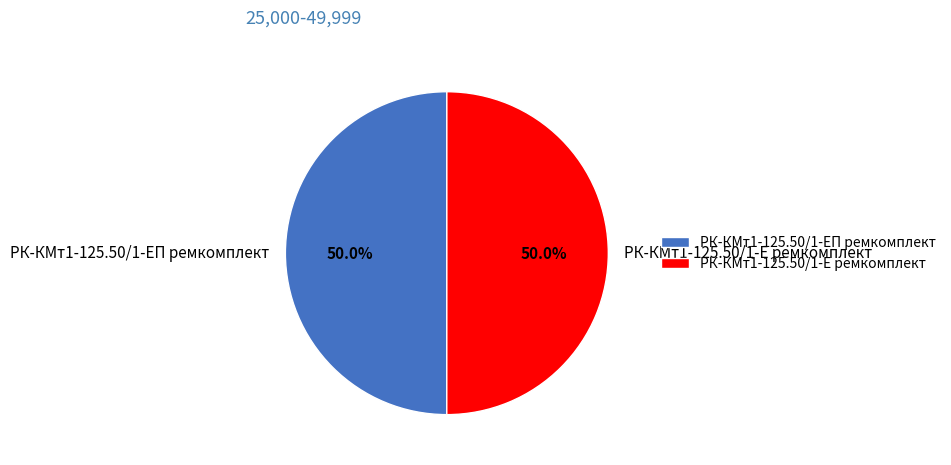

What is the ratio of the value at РК-КМт1-125.50/1-Е ремкомплект to the value at РК-КМт1-125.50/1-ЕП ремкомплект?

1.0